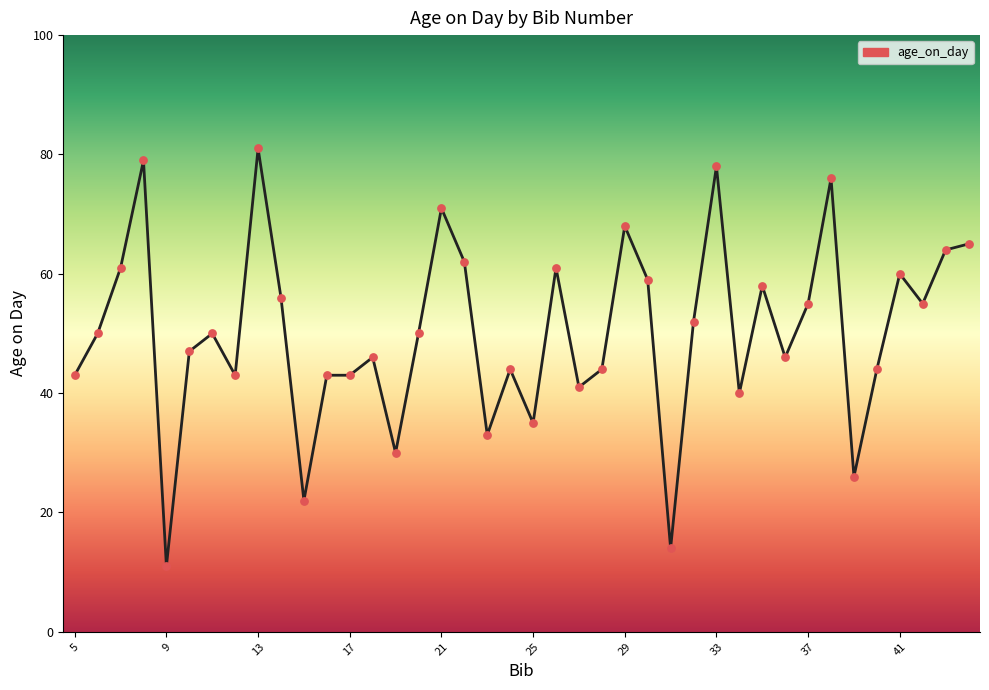

What is the smallest value displayed?

11